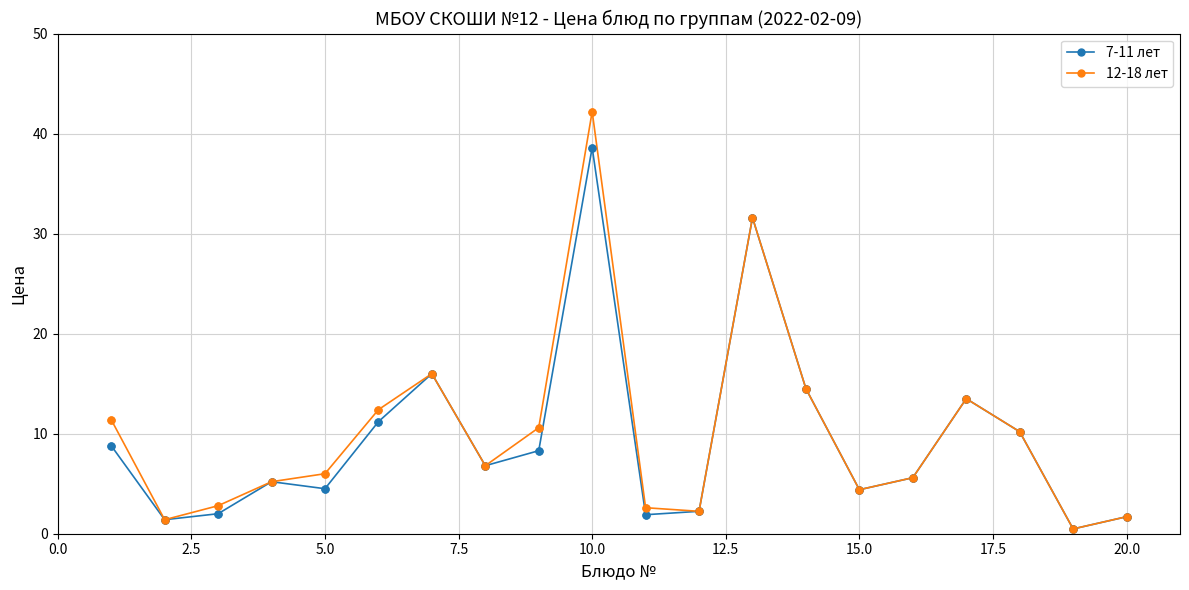

Which series has the largest range (max minus min)?

12-18 лет